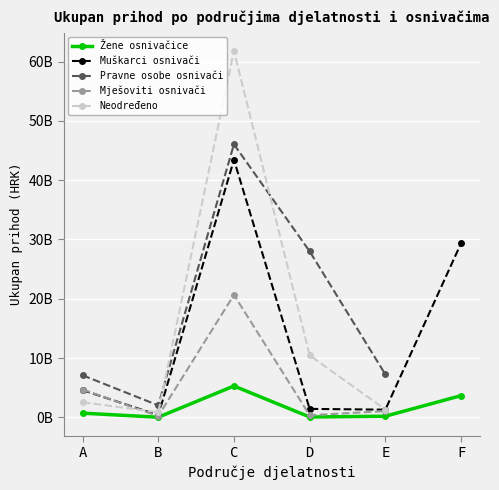

What is the value of the Neodređeno point at the 1st from the left?

2560396774.0